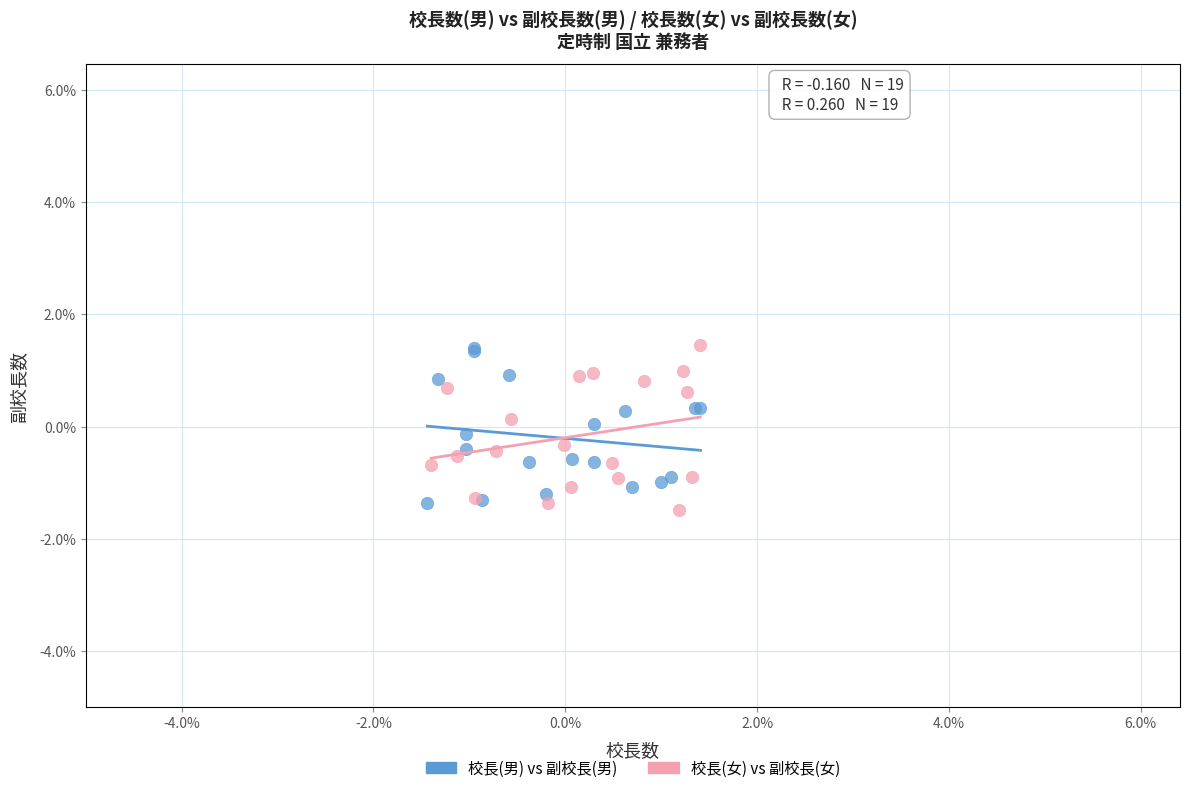

What are all the series names shown in the legend?

校長(男) vs 副校長(男), 校長(女) vs 副校長(女)